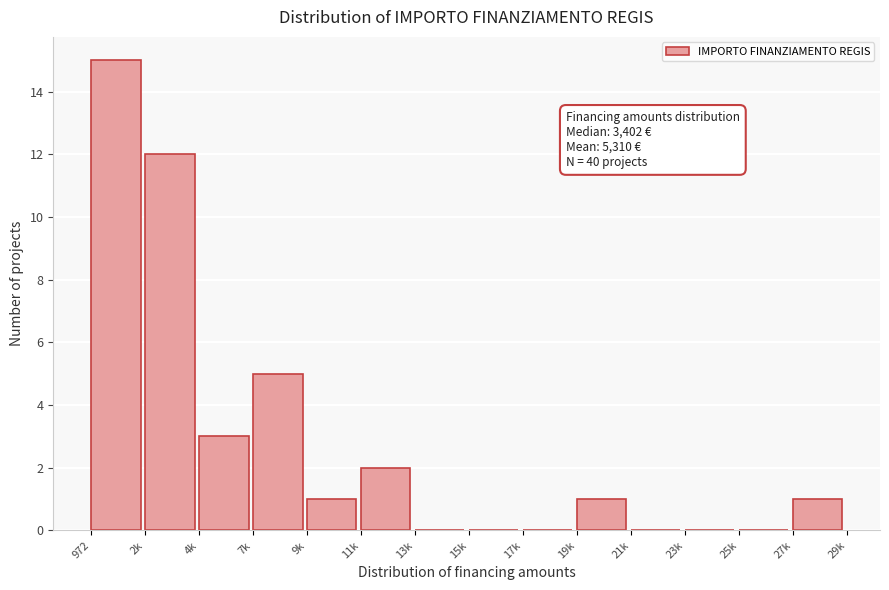

Reading left to right, list all the values displayed in this chart.

972=15	2k=12	4k=3	7k=5	9k=1	11k=2	13k=0	15k=0	17k=0	19k=1	21k=0	23k=0	25k=0	27k=1